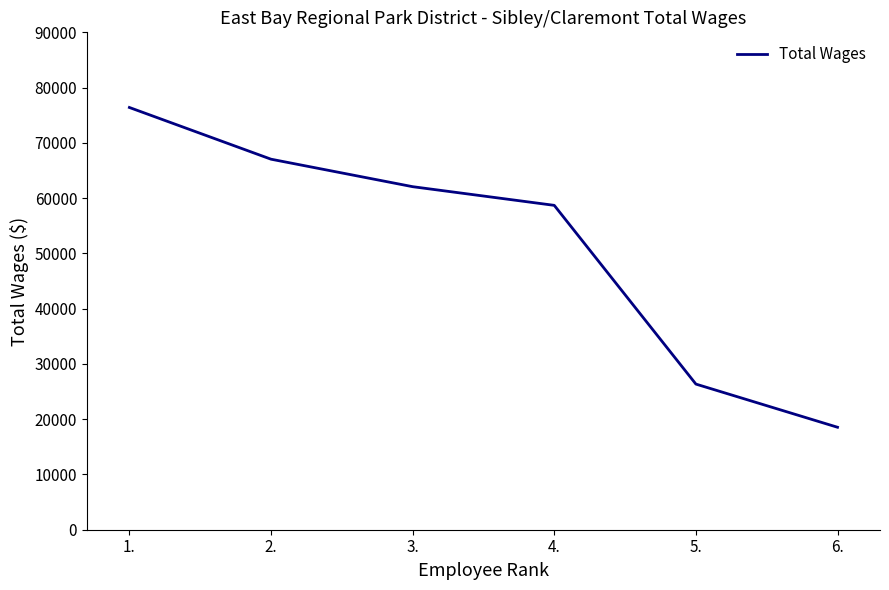

Which label corresponds to the largest value in the chart?

1.